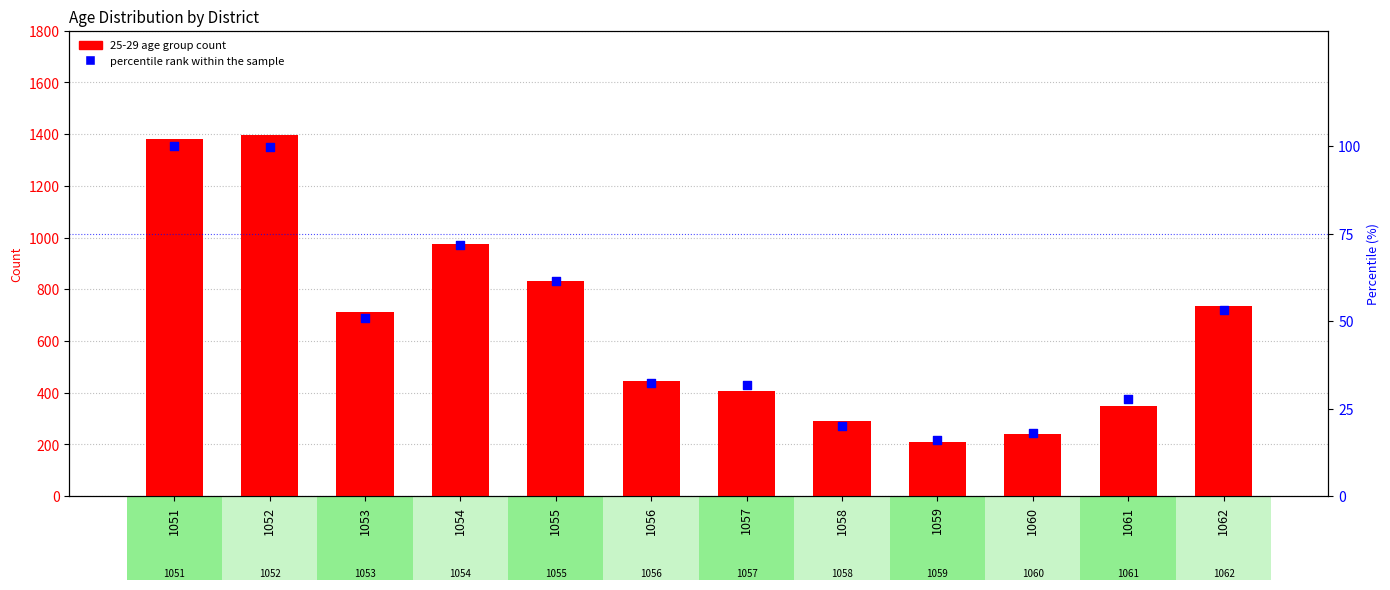

Which series contains the lowest Y value?

percentile rank within the sample